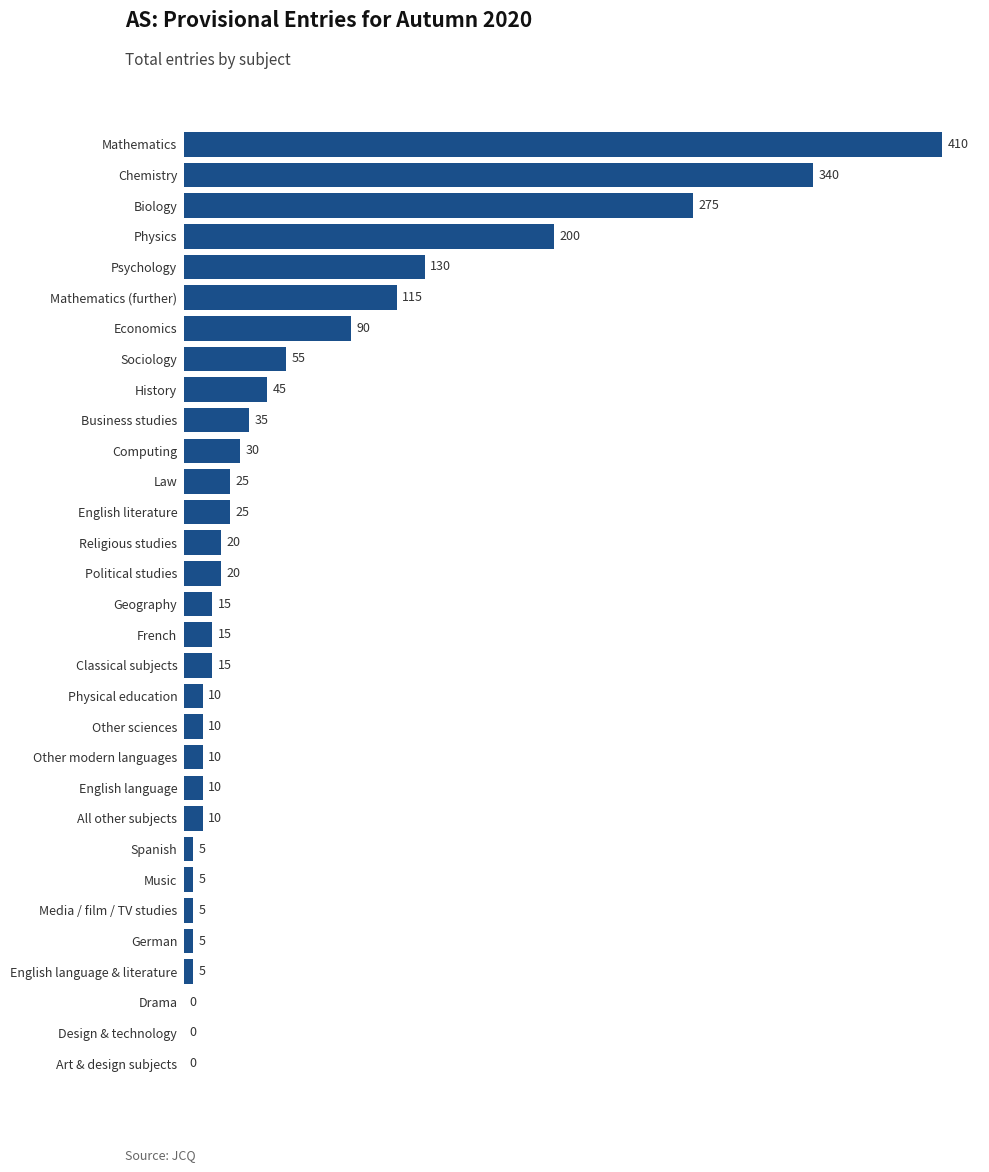

Between Psychology and Law, which is larger?

Psychology